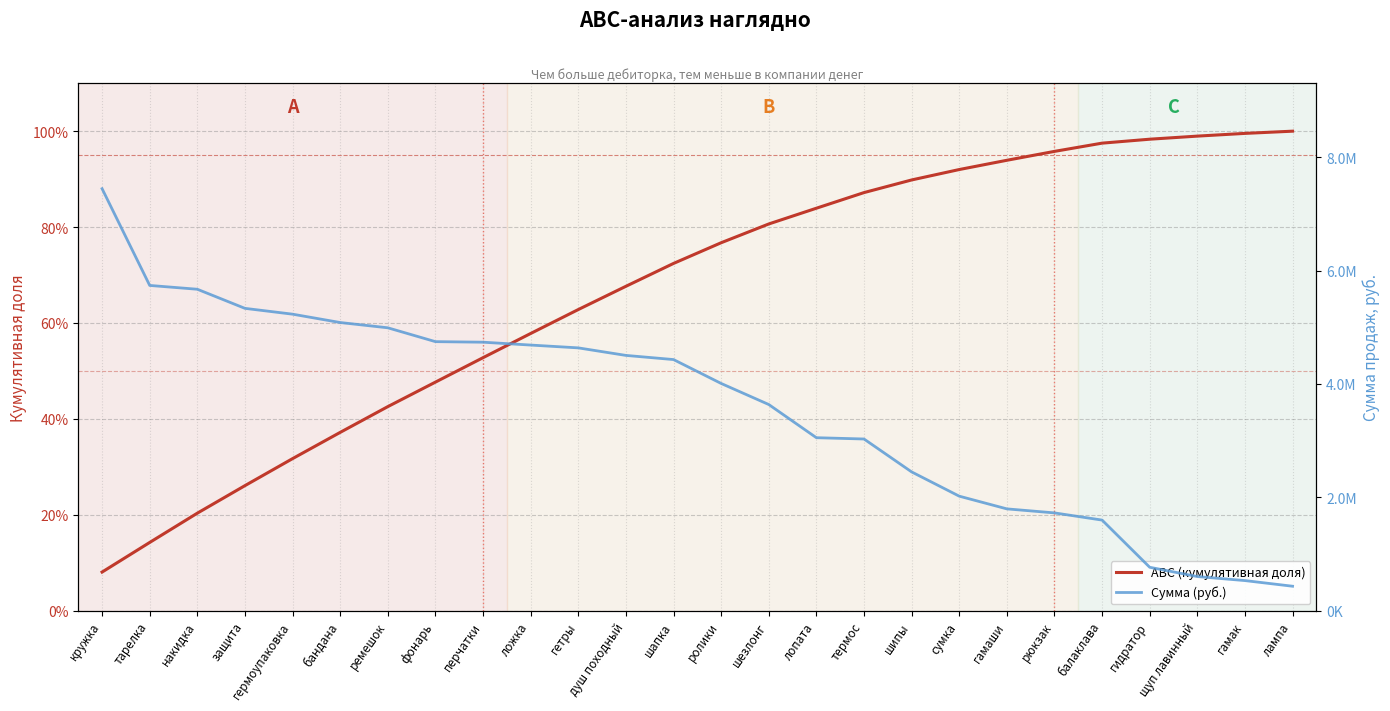

Rank the series at гермоупаковка from highest to lowest value.

Сумма (руб.), ABC (кумулятивная доля)